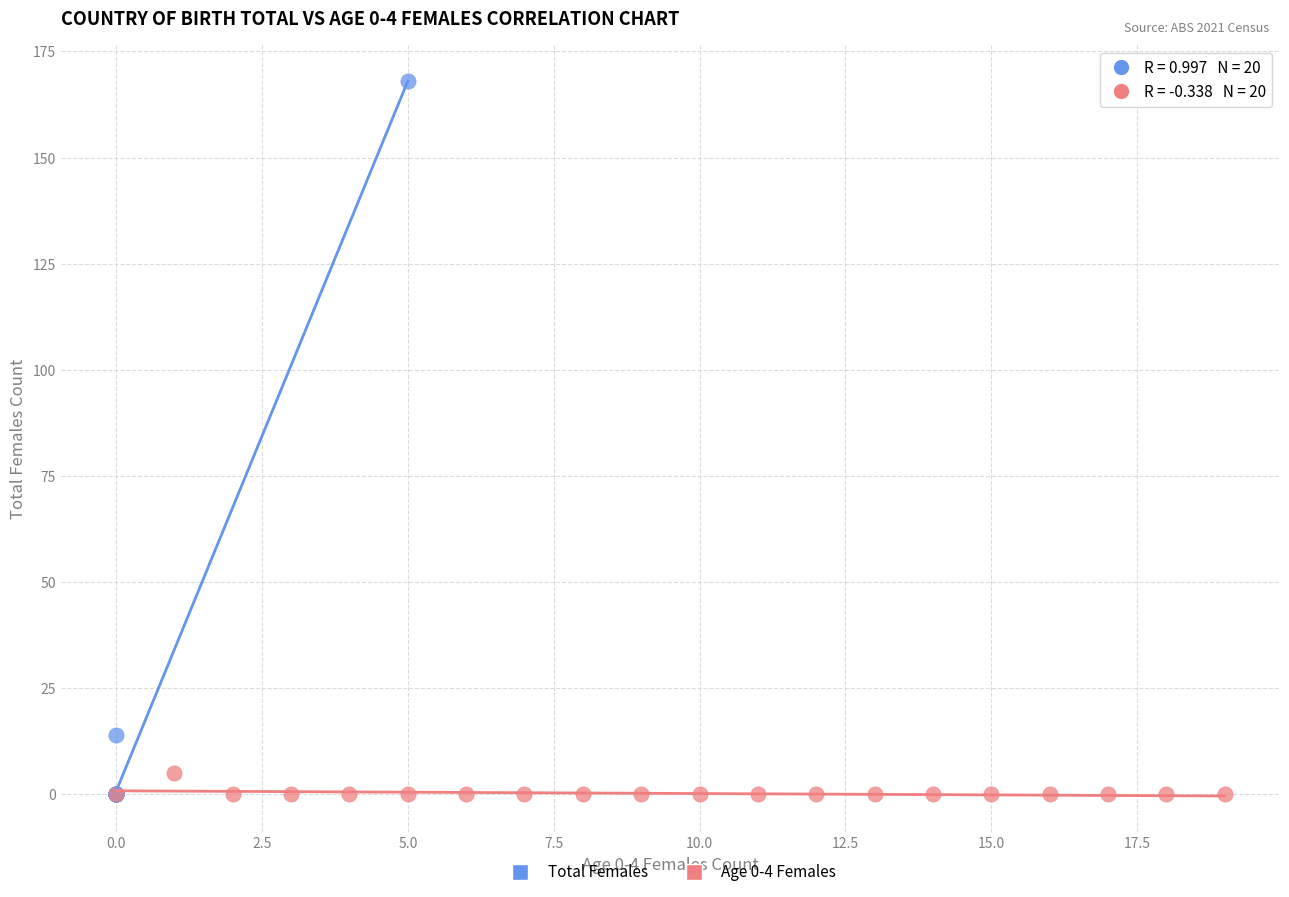

Which series contains the highest Y value?

Total Females